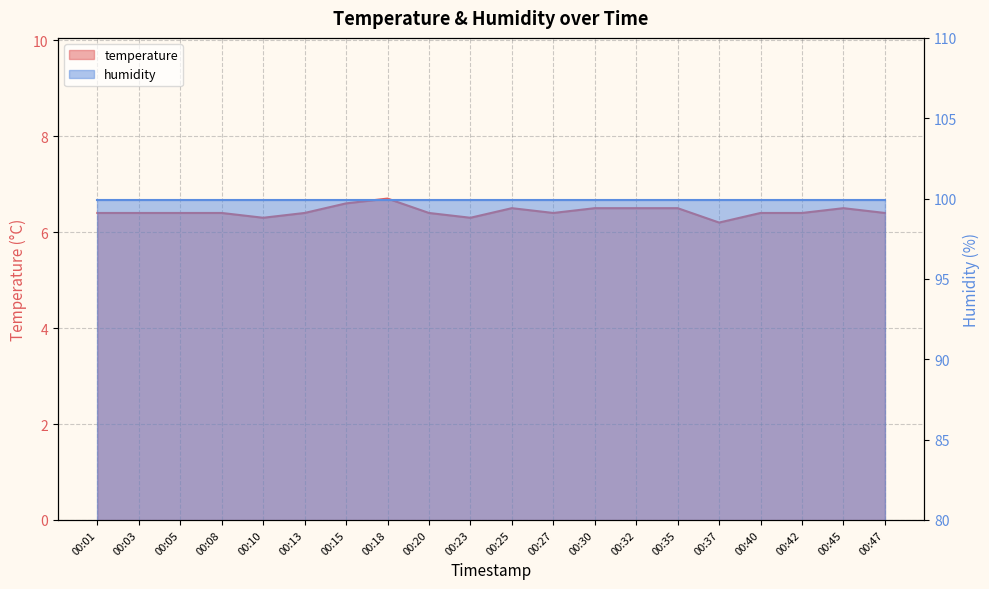

What is the average value?

6.4